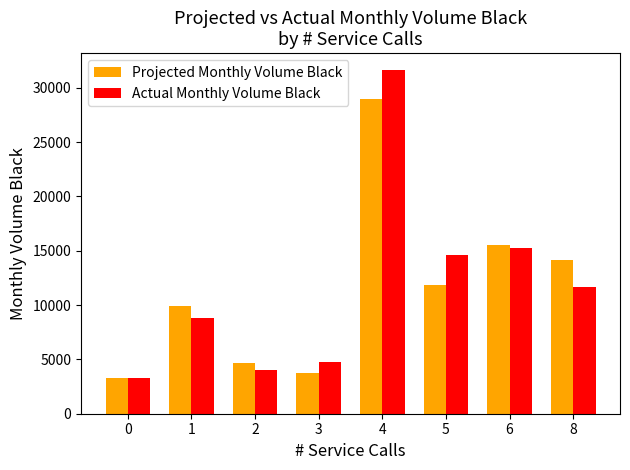

At 3, list the series in order from smallest to largest.

Projected Monthly Volume Black, Actual Monthly Volume Black